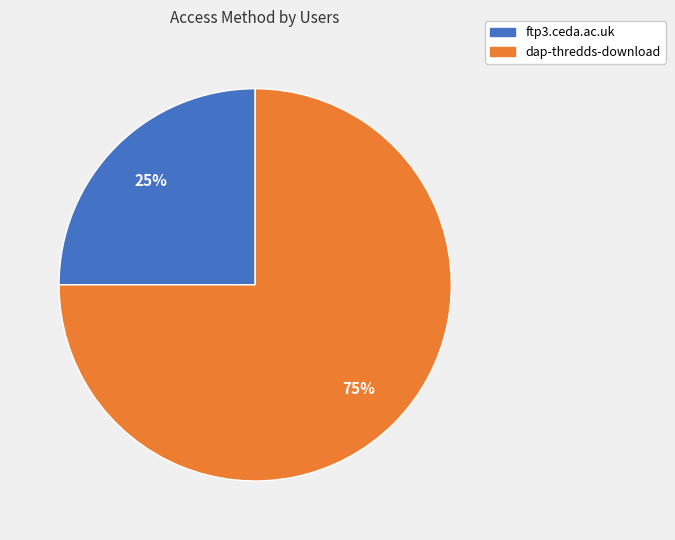

What percentage is the dap-thredds-download slice, to the nearest percent?

75%